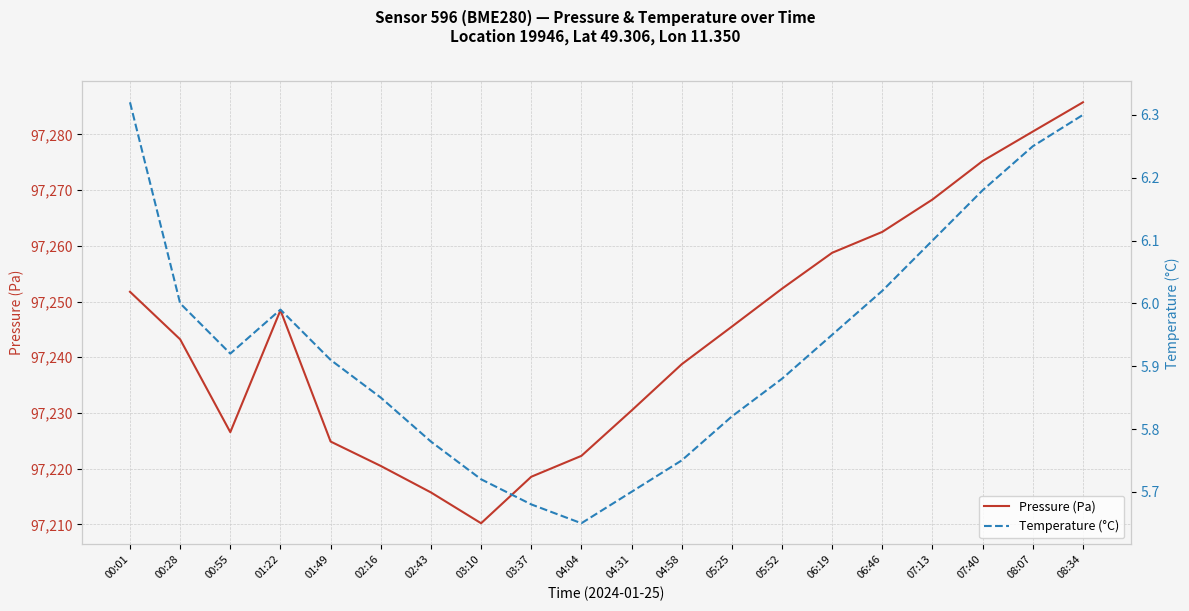

Is it true that Temperature (°C) equals 8.1 at 07:13?

False